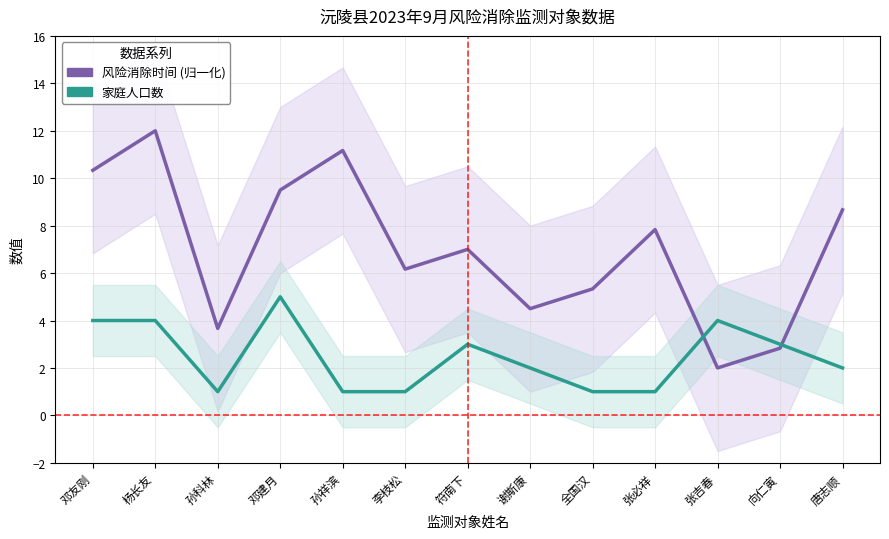

Which series changed the most between 孙科林 and 符南下?

风险消除时间 (归一化)